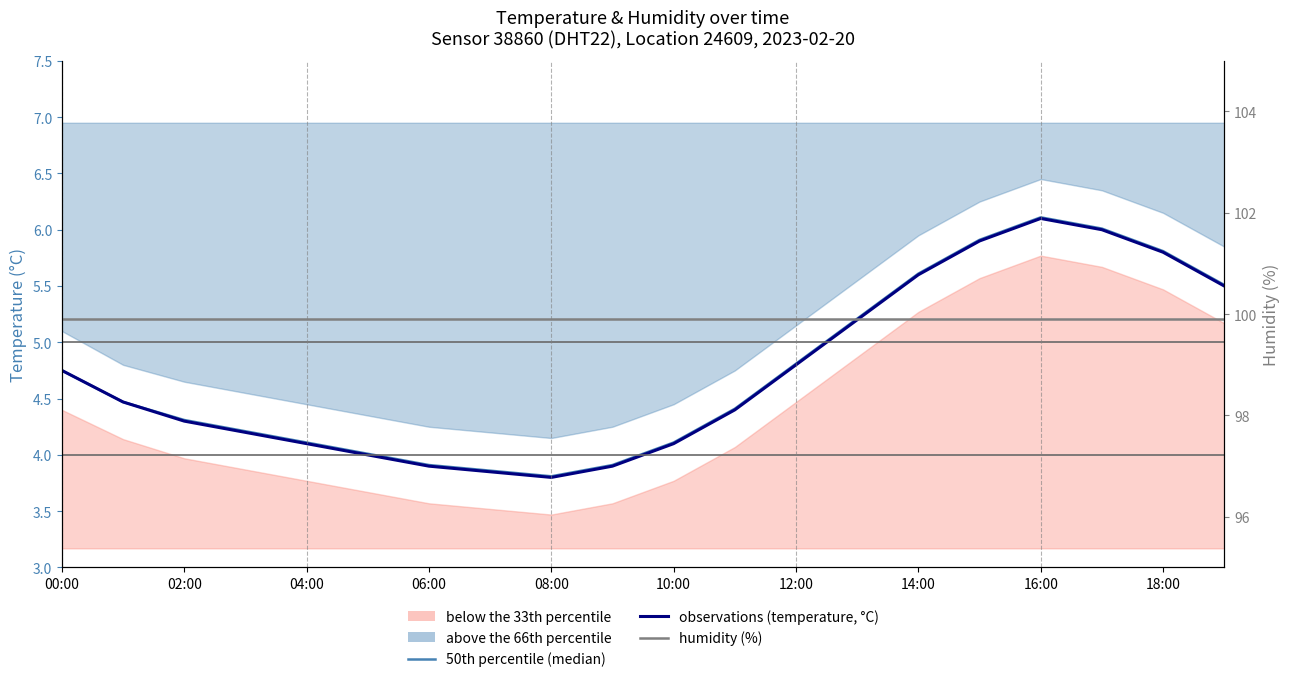

The humidity (%) series shows 99.9 at 08:00. True or false?

True